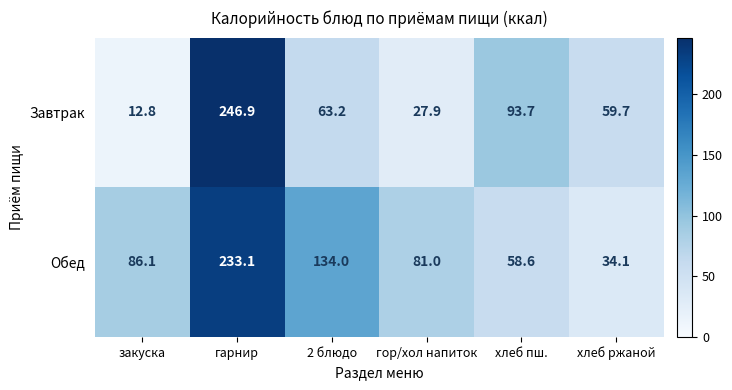

What is the average value of the Завтрак series?

84.0